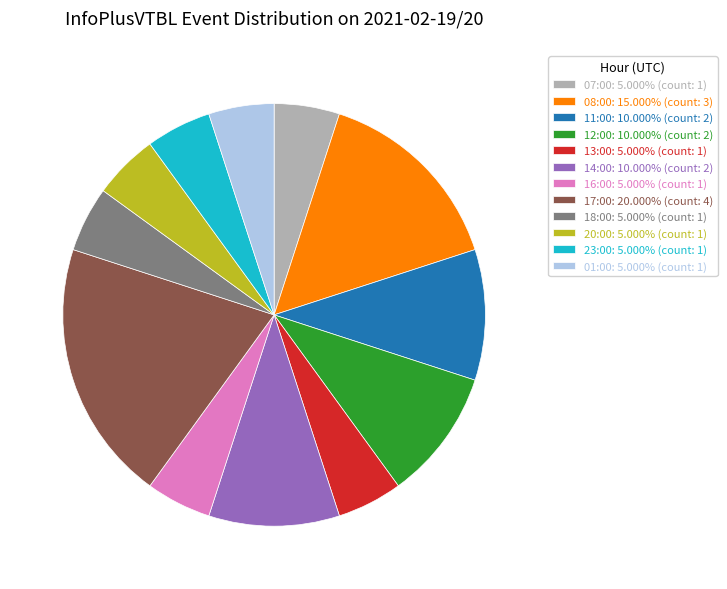

Do 18:00: 5.000% (count: 1) and 17:00: 20.000% (count: 4) together represent more than half of the pie?

No